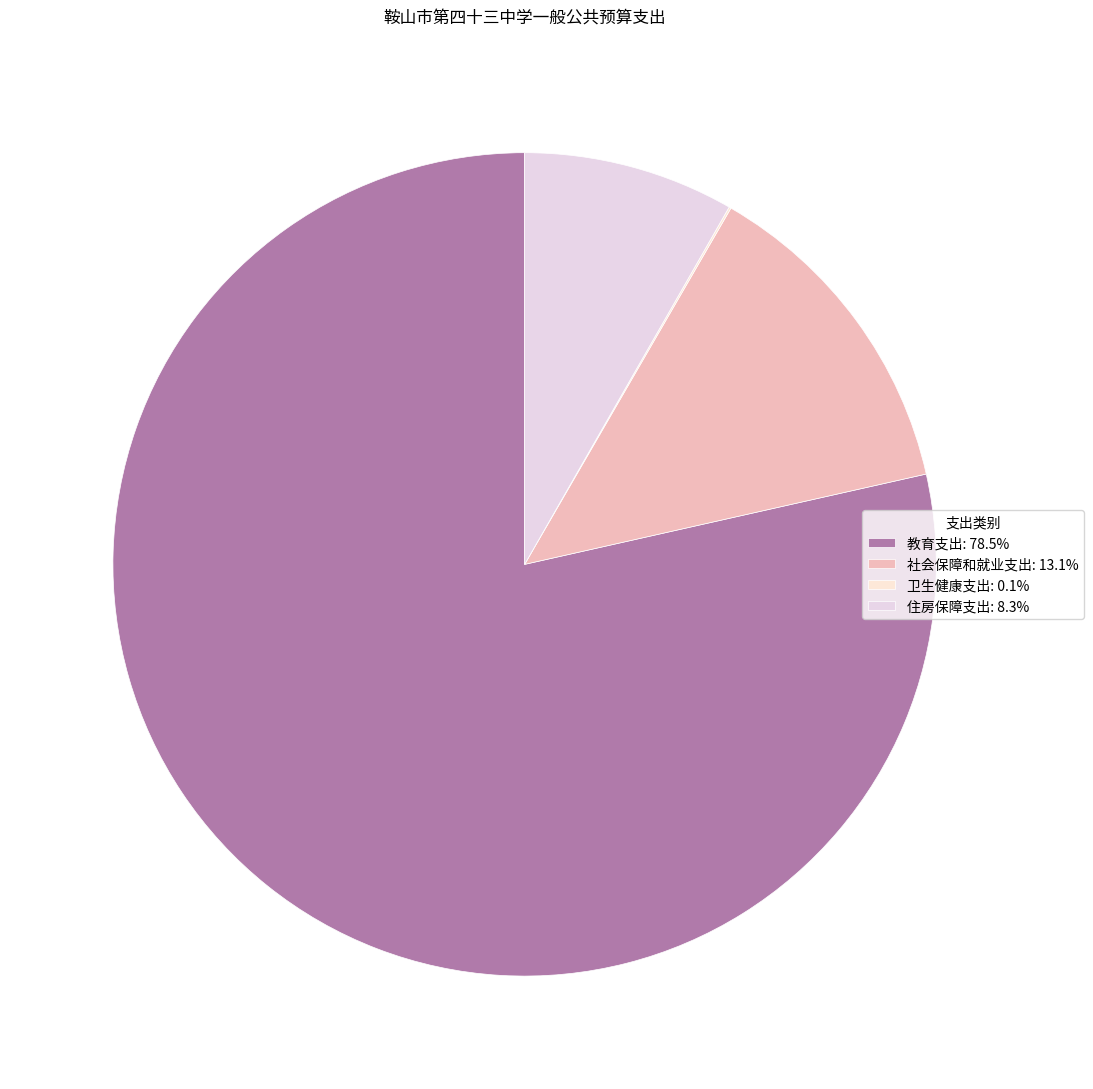

Between 社会保障和就业支出 and 教育支出, which is larger?

教育支出